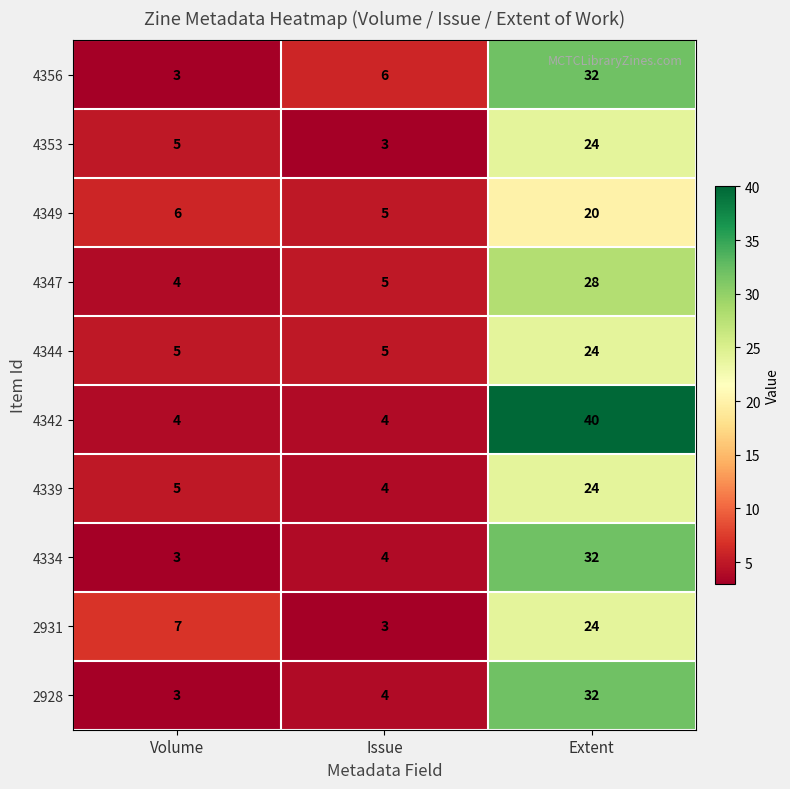

Which series has the largest range (max minus min)?

4342